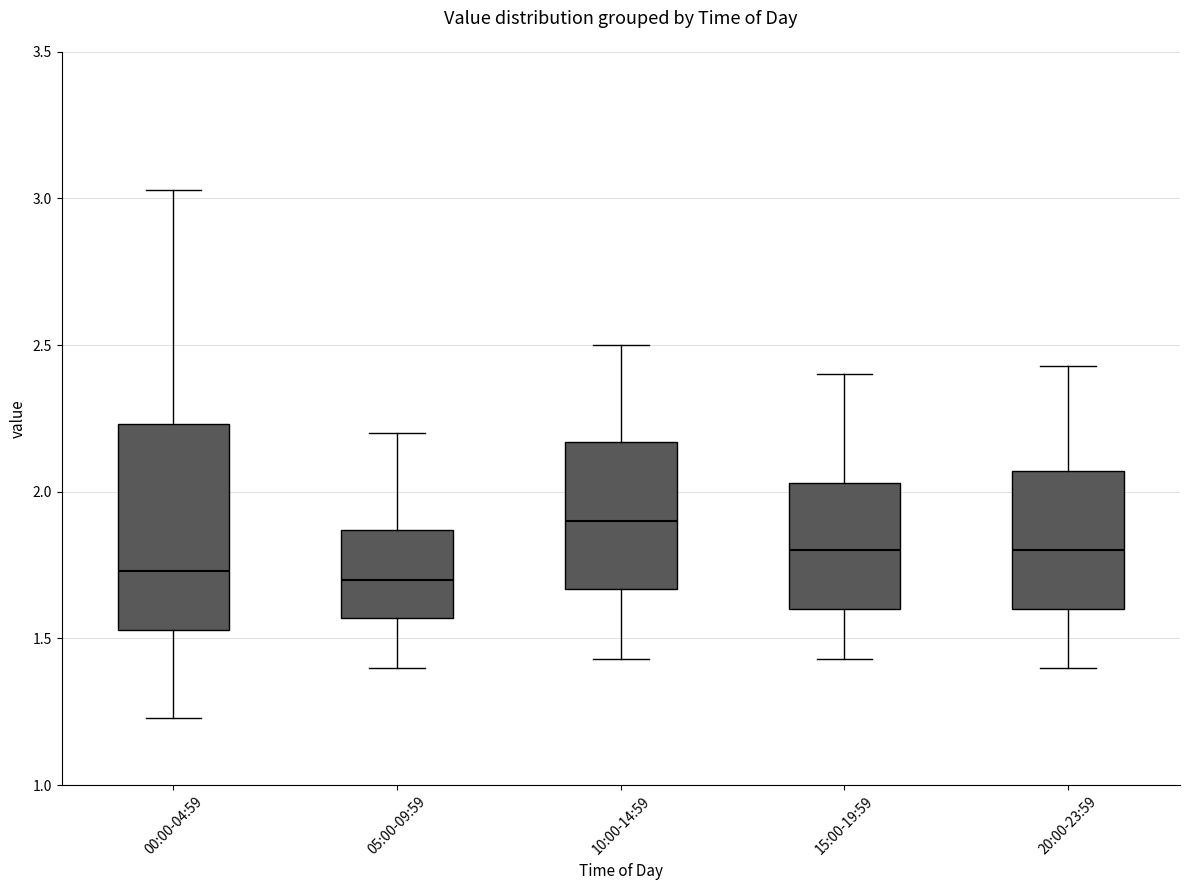

Reading left to right, transcribe this box plot: for each box, give where its median line is, the range the box spans, and where its two whiskers end, as read against the y-axis. The values are not printed on the chart, so give them approximately, as read against the axis.

00:00-04:59: median 1.75, box 1.55 to 2.25, whiskers 1.25 to 3.05
05:00-09:59: median 1.70, box 1.55 to 1.85, whiskers 1.40 to 2.20
10:00-14:59: median 1.90, box 1.65 to 2.15, whiskers 1.45 to 2.50
15:00-19:59: median 1.80, box 1.60 to 2.05, whiskers 1.45 to 2.40
20:00-23:59: median 1.80, box 1.60 to 2.05, whiskers 1.40 to 2.45